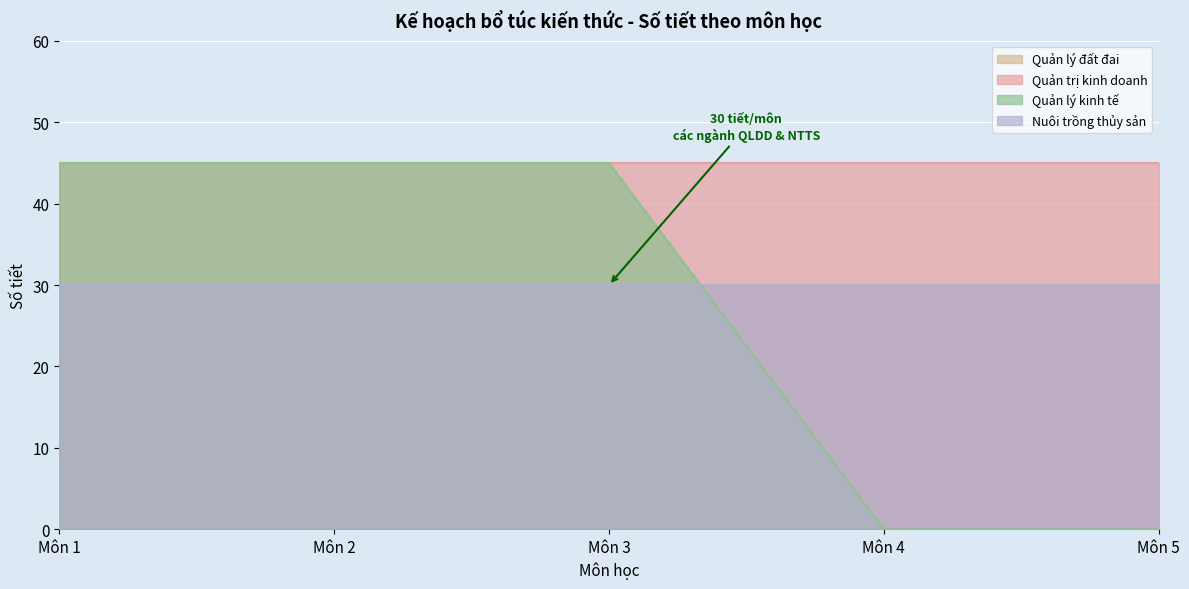

How many data points does each series have?

5